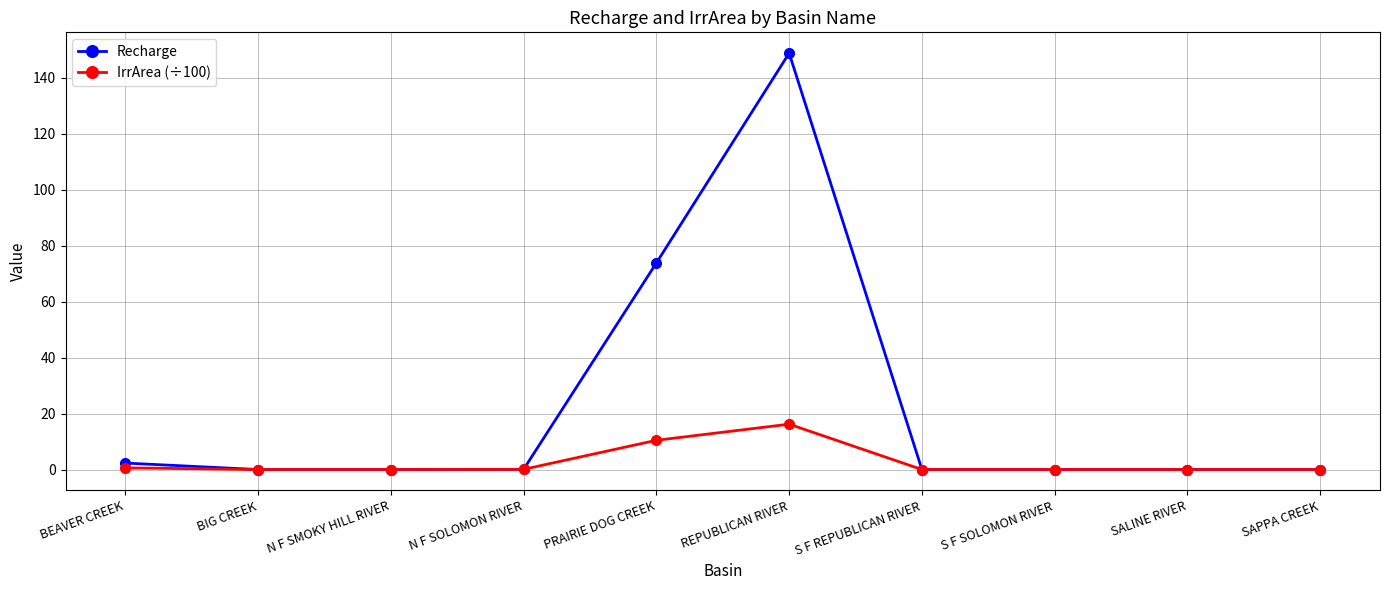

What is the difference between the IrrArea (÷100) values at N F SOLOMON RIVER and N F SMOKY HILL RIVER?

0.1